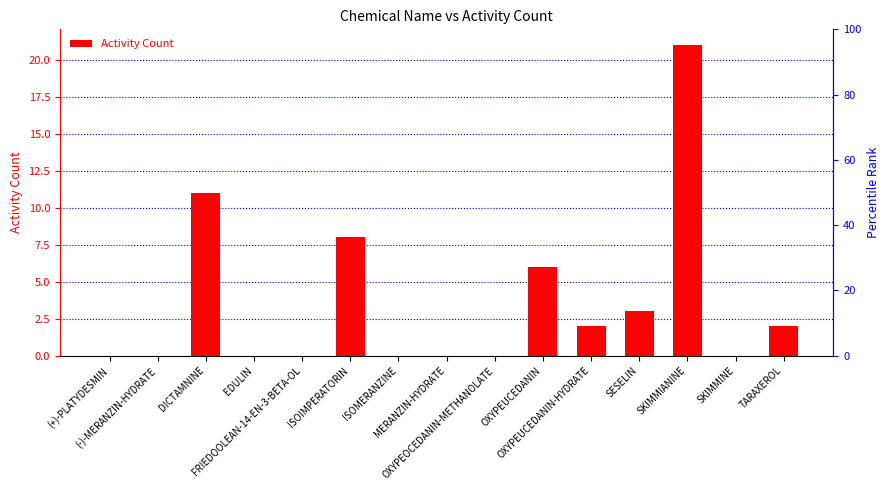

What is the label of the 11th bar from the left?

OXYPEUCEDANIN-HYDRATE